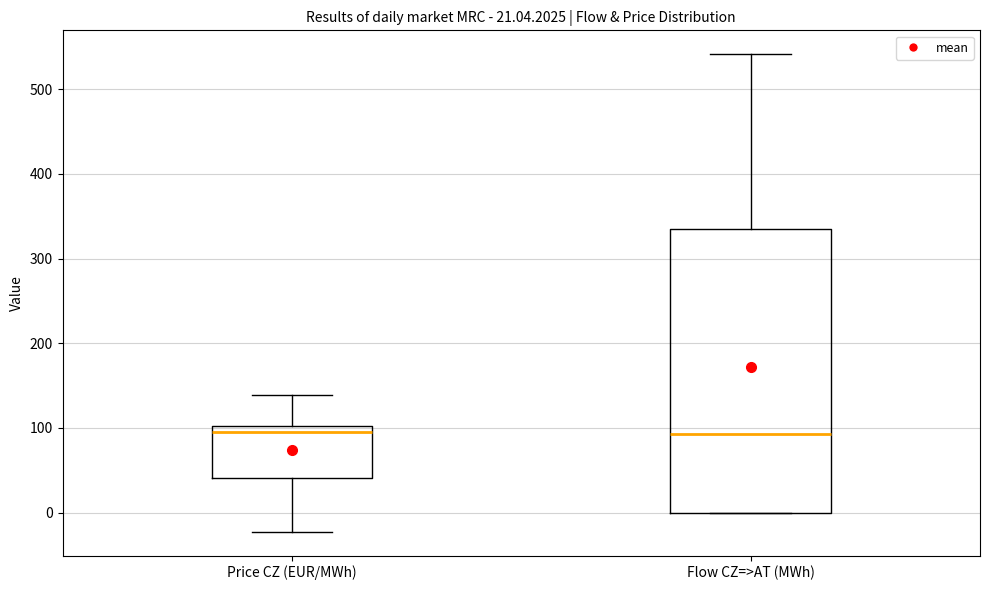

Comparing the boxes themselves (not the whiskers), which one is the tallest?

Flow CZ=>AT (MWh)